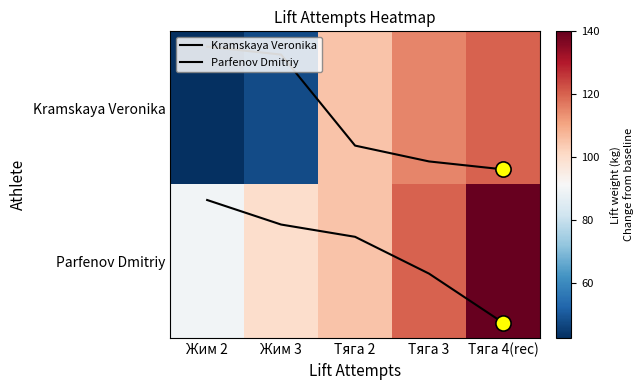

At how many categories does at least one series exceed 36?

5